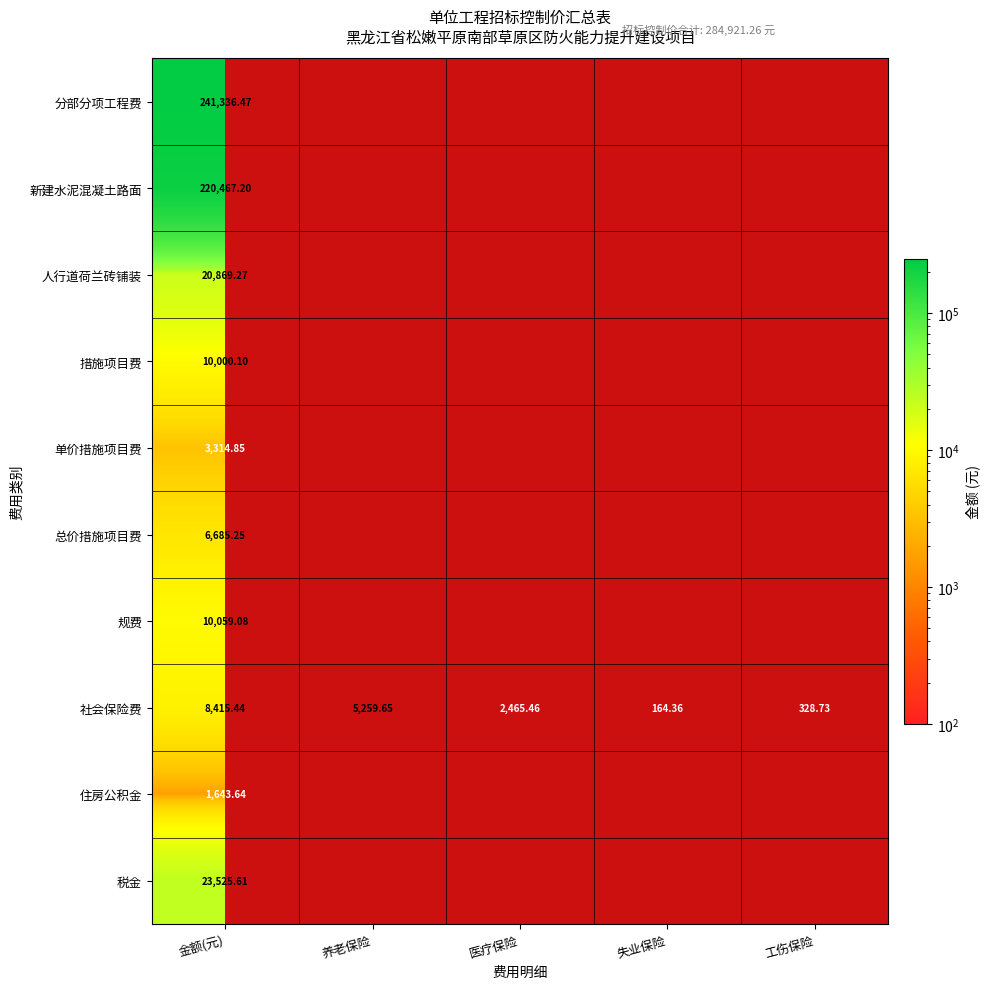

Which category has the lowest value in the 社会保险费 series?

失业保险